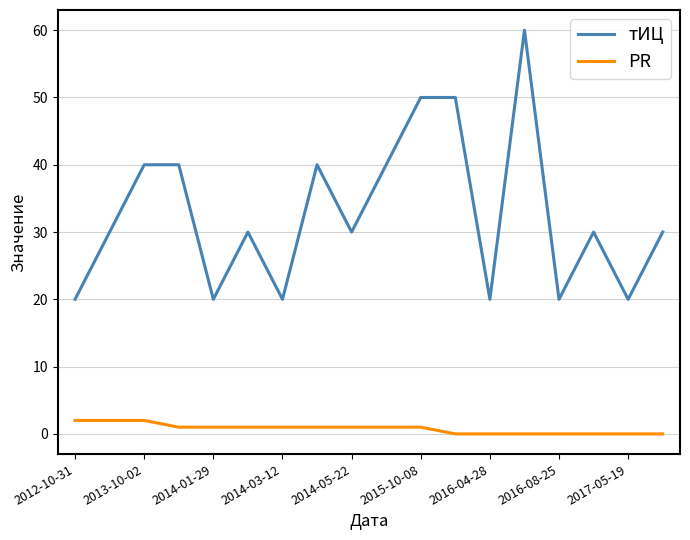

Rank the series by their maximum value, from lowest to highest.

PR, тИЦ